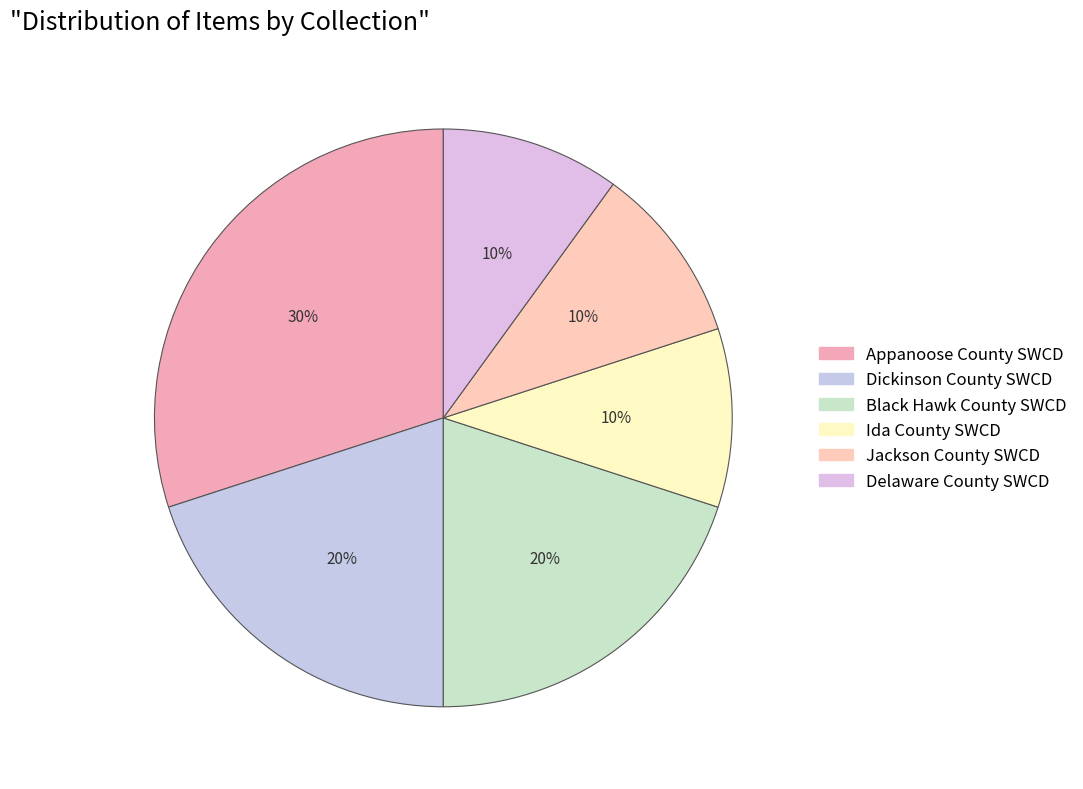

To the nearest percent, what portion does Dickinson County SWCD represent?

20%